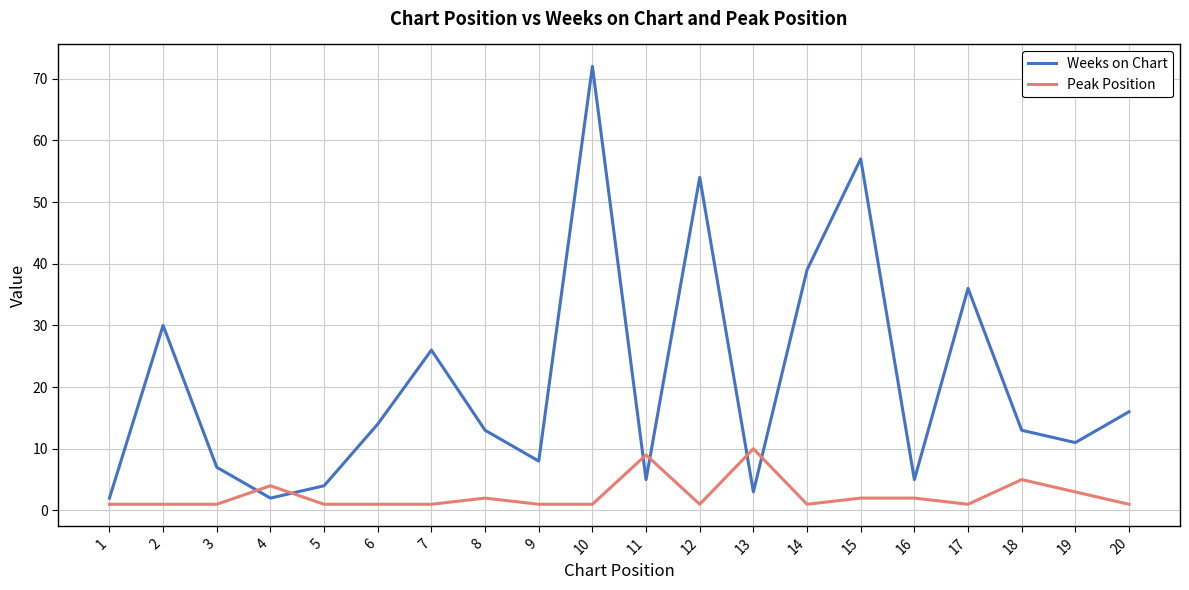

Rank the series by their maximum value, from lowest to highest.

Peak Position, Weeks on Chart